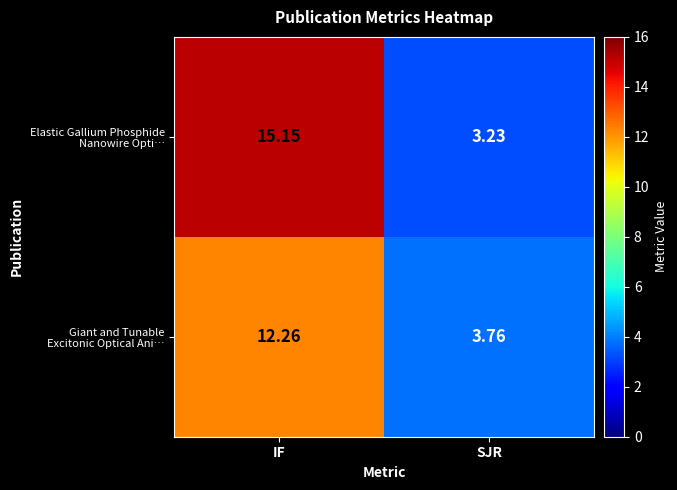

How many distinct data groups are displayed?

2